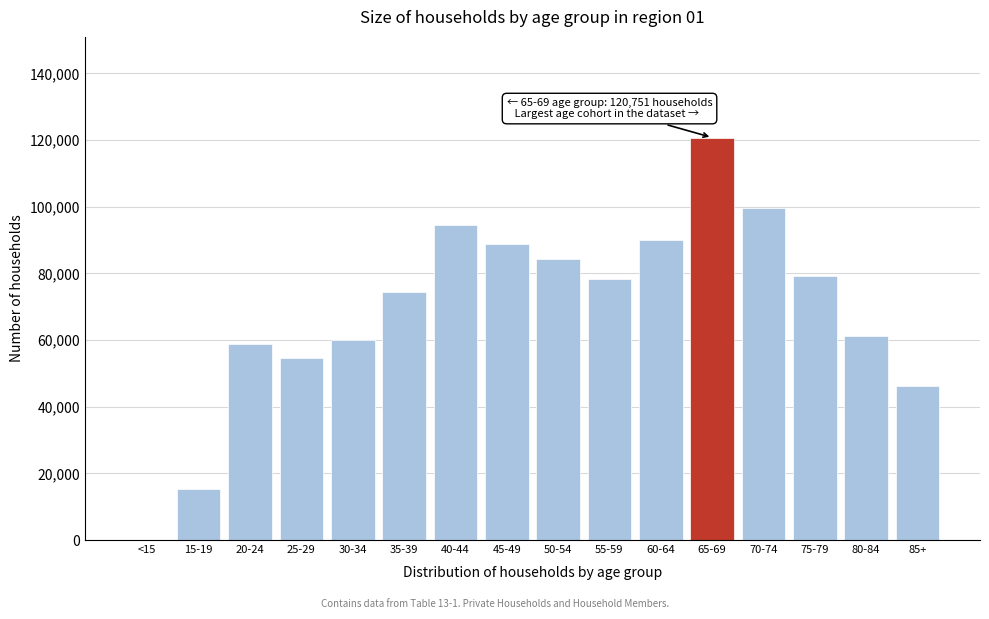

Reading left to right, list all the values displayed in this chart.

<15=11	15-19=15404	20-24=58804	25-29=54529	30-34=60009	35-39=74378	40-44=94434	45-49=88840	50-54=84325	55-59=78378	60-64=90047	65-69=120751	70-74=99649	75-79=79211	80-84=61086	85+=46186